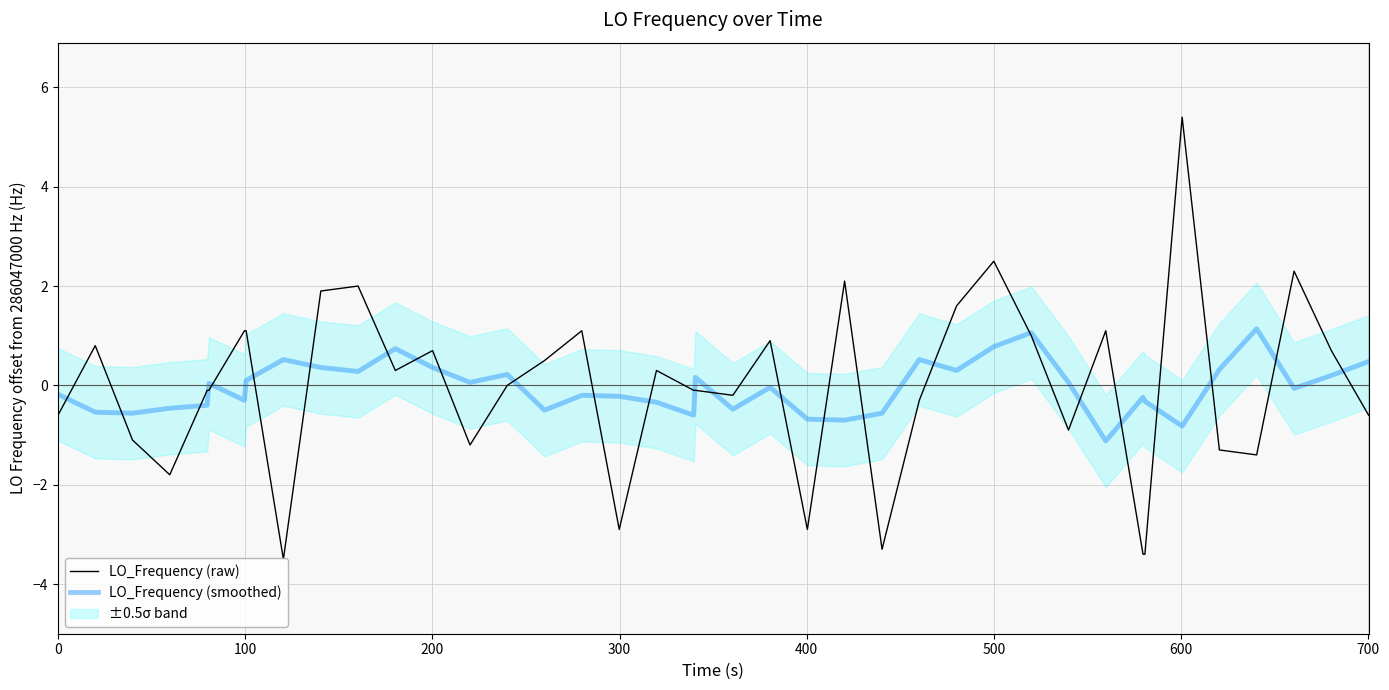

What is the lowest value of the LO_Frequency (smoothed) series?

-1.1